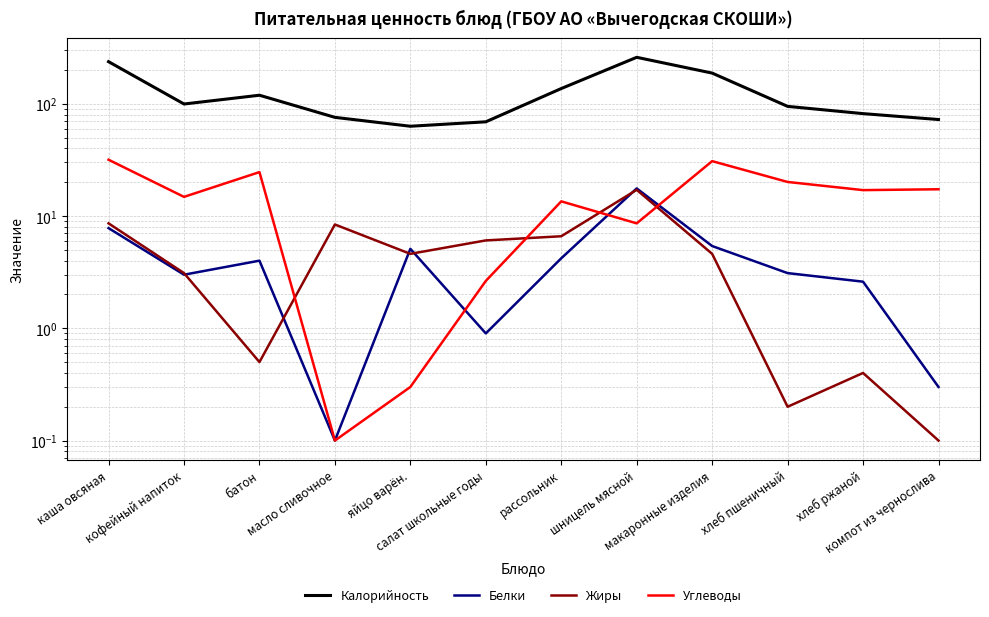

Where do Жиры and Углеводы first cross each other?

батон and масло сливочное